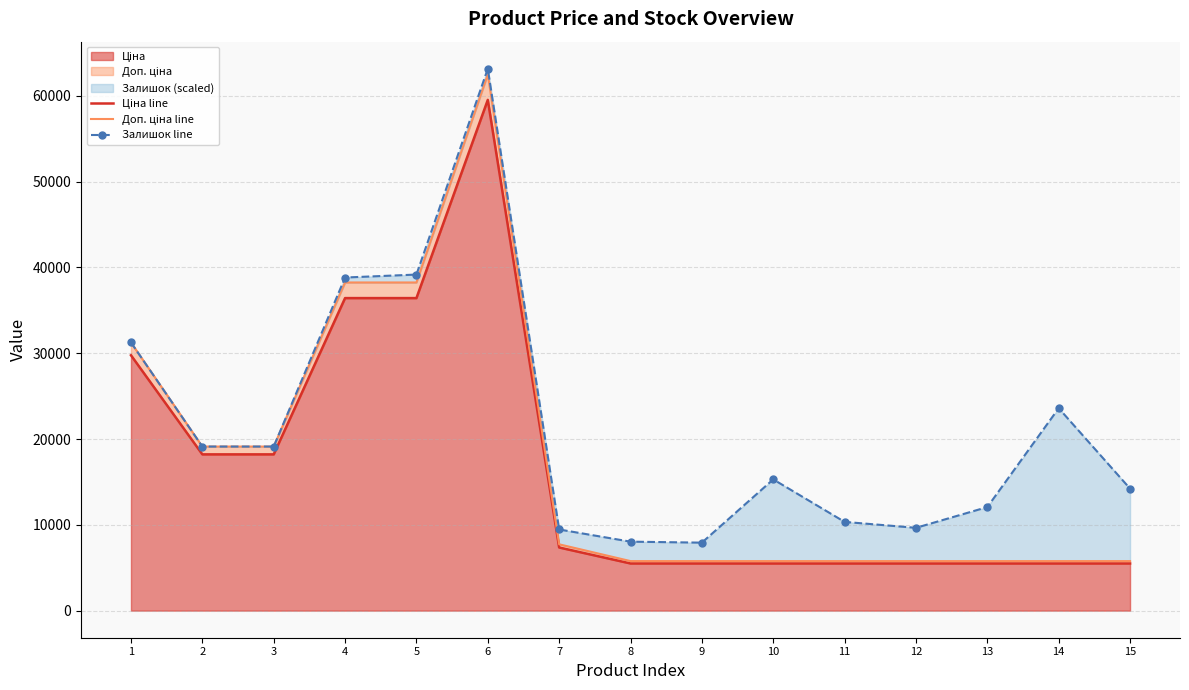

How many interior local valleys does the Залишок line series have?

2